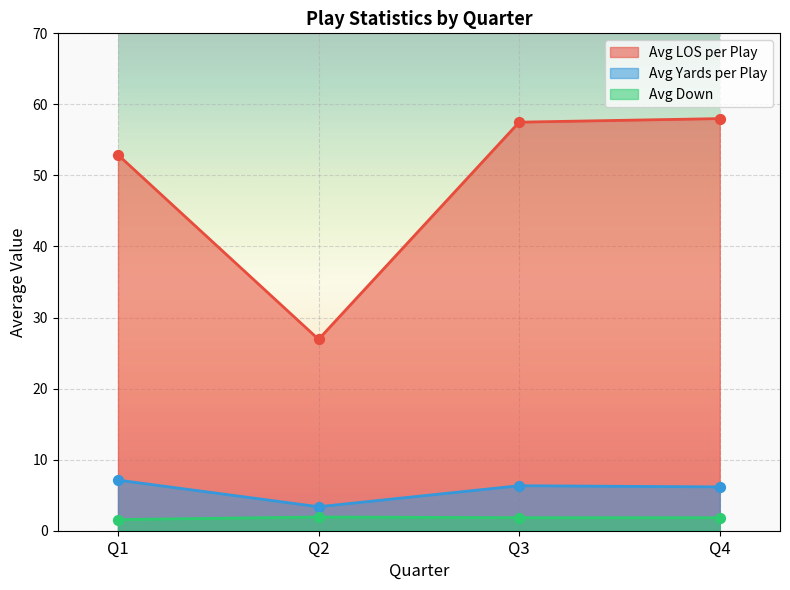

Which series reaches the maximum Y coordinate?

Avg LOS per Play